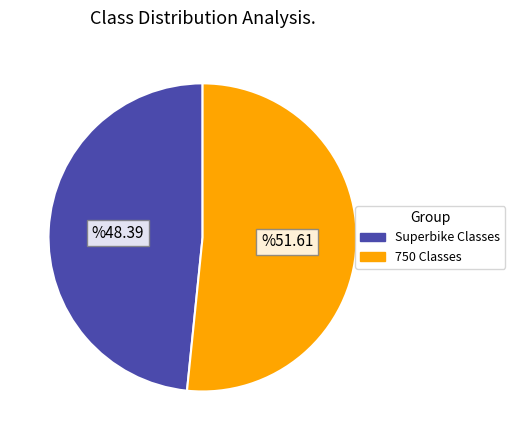

Is there a majority slice in this chart?

Yes